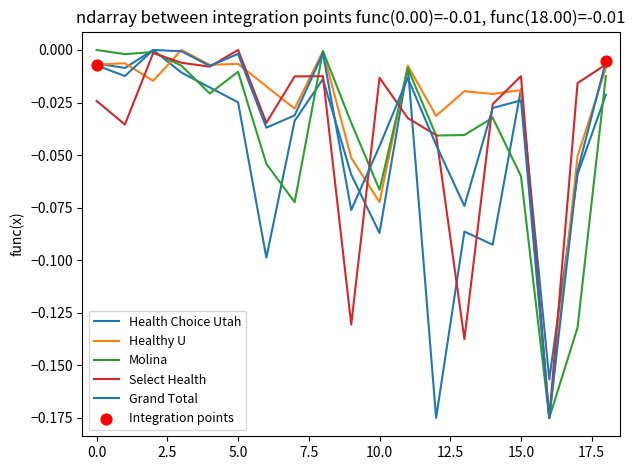

Does the chart have visible grid lines?

No